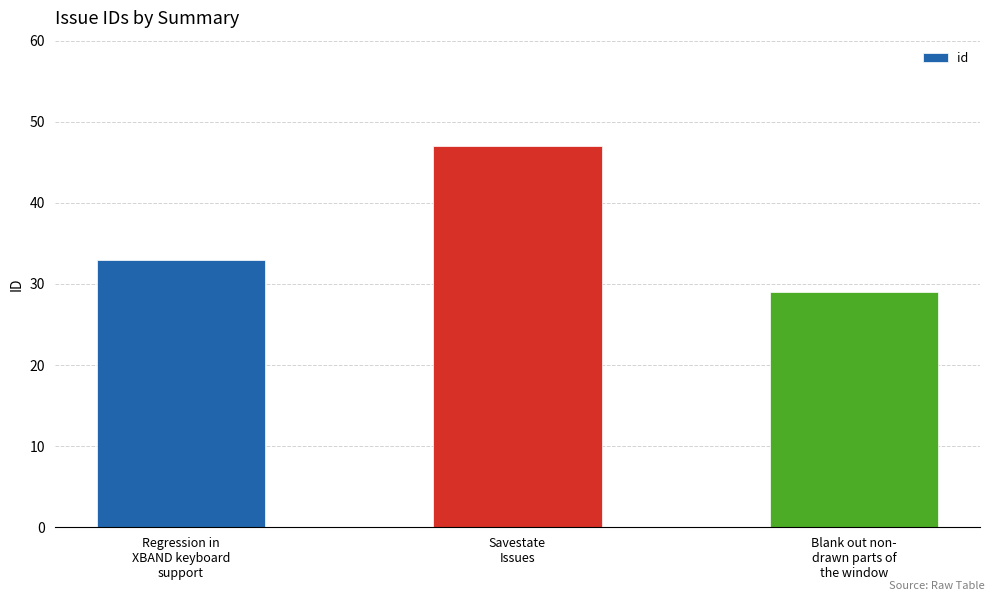

Reading left to right, list all the values displayed in this chart.

33	47	29